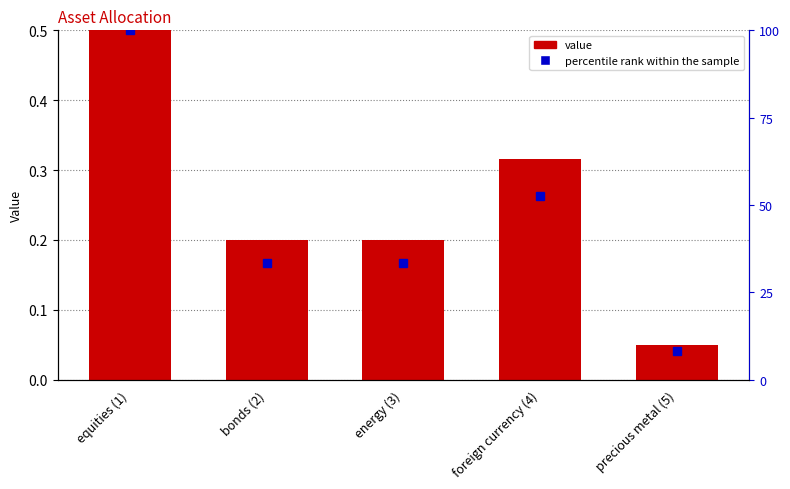

List the series in order of their overall mean, highest first.

percentile rank within the sample, value